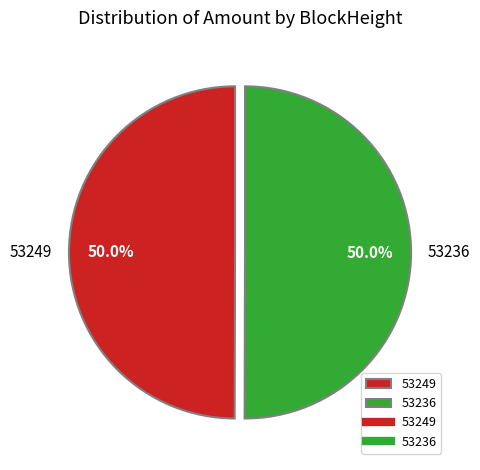

To the nearest percent, what portion does 53236 represent?

50%